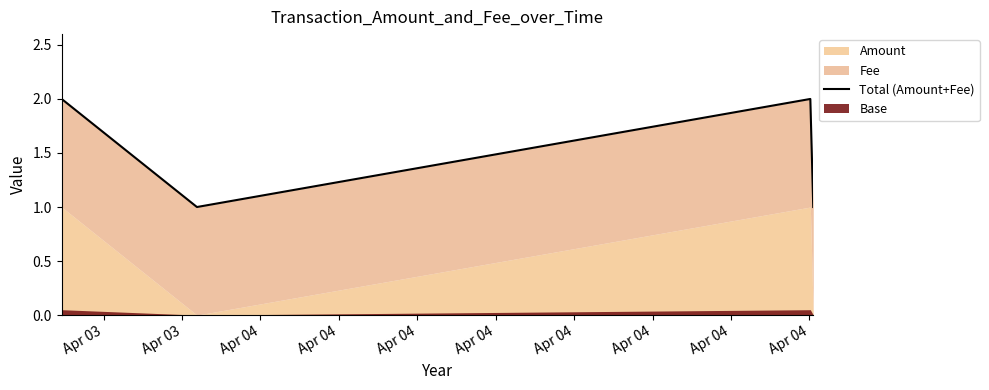

Rank the categories by value from lowest to highest.

Apr 03, Apr 04, Apr 03, Apr 04